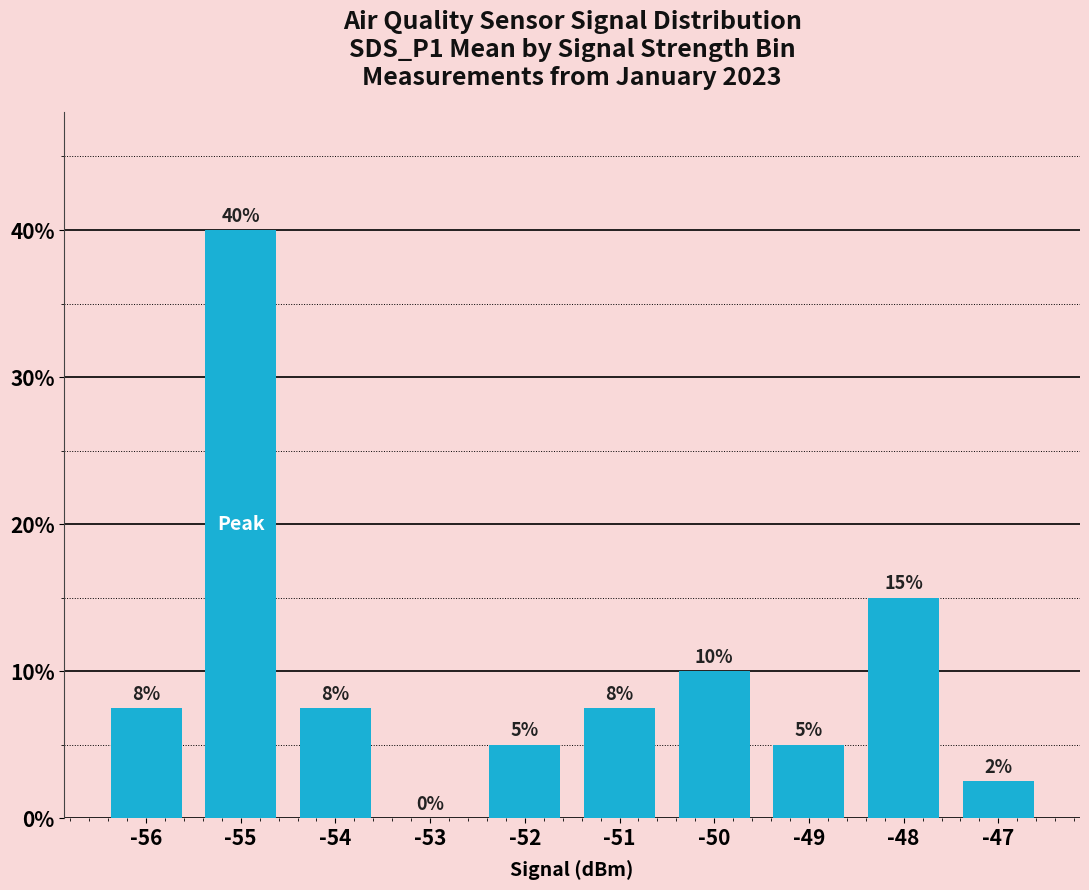

The value at -49 is 5.0. True or false?

True